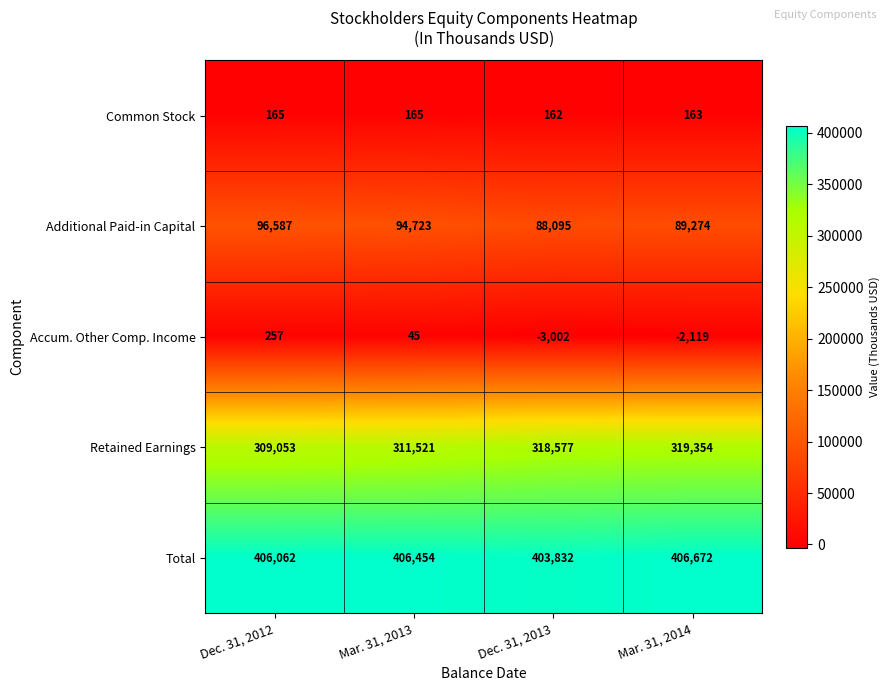

Which label corresponds to the smallest value in the chart?

Dec. 31, 2013